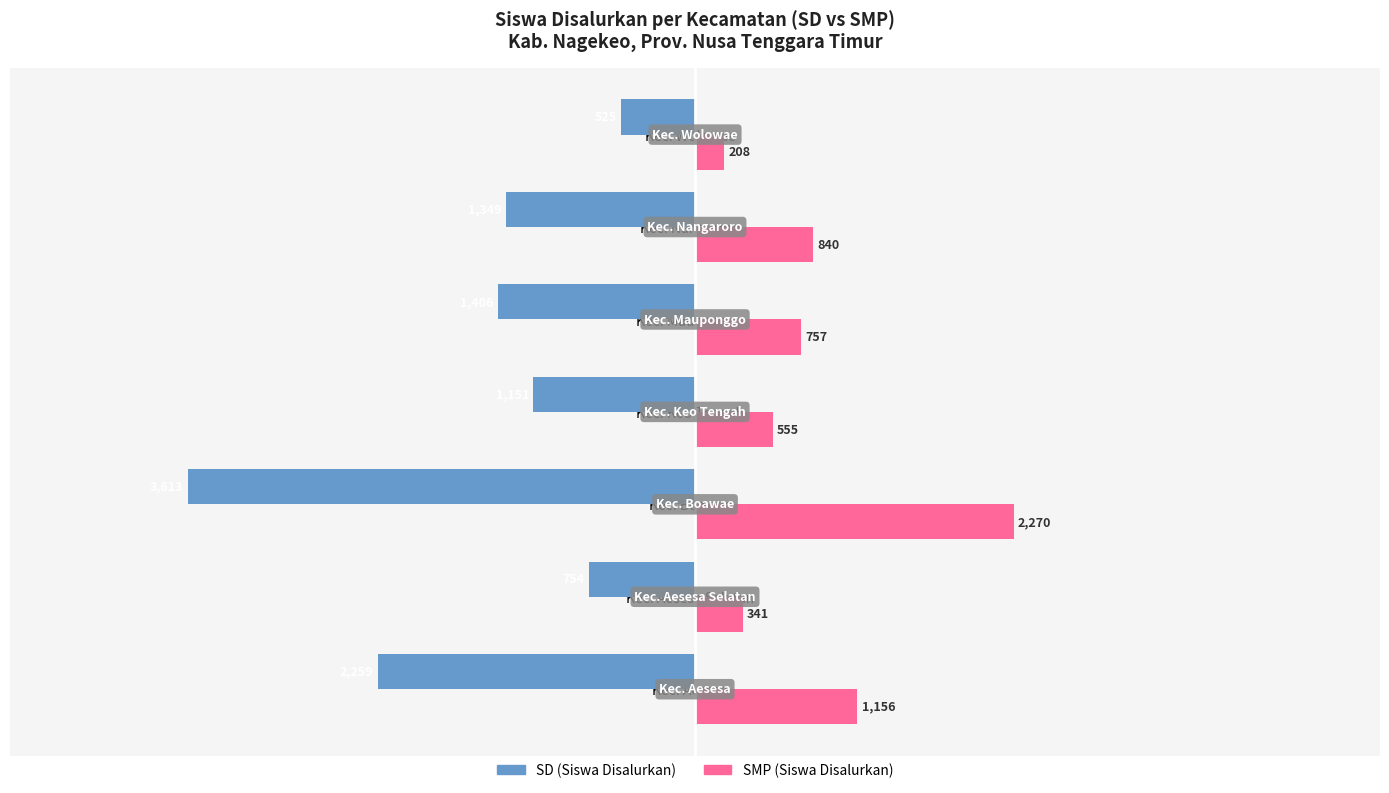

What is the difference between the highest and lowest values at Kec. Keo Tengah?

1706